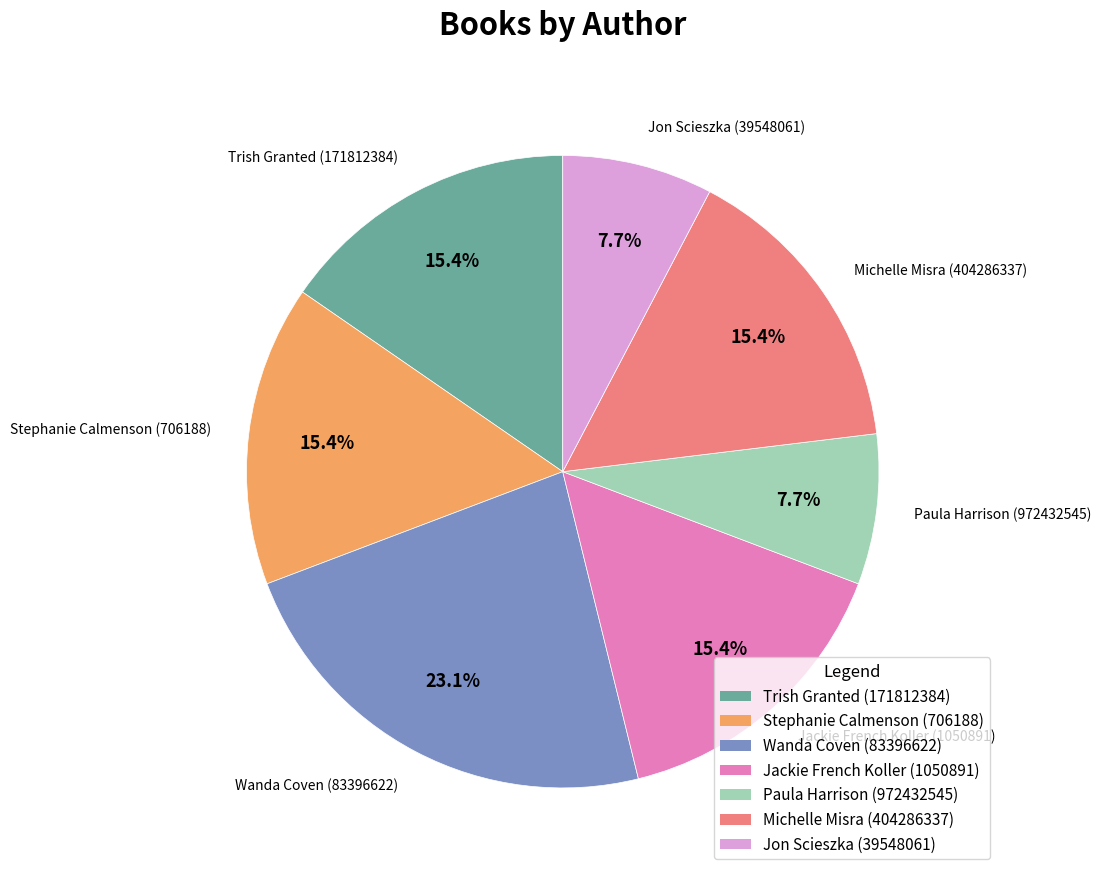

To the nearest percent, what is the combined percentage of Jackie French Koller (1050891) and Wanda Coven (83396622)?

38%